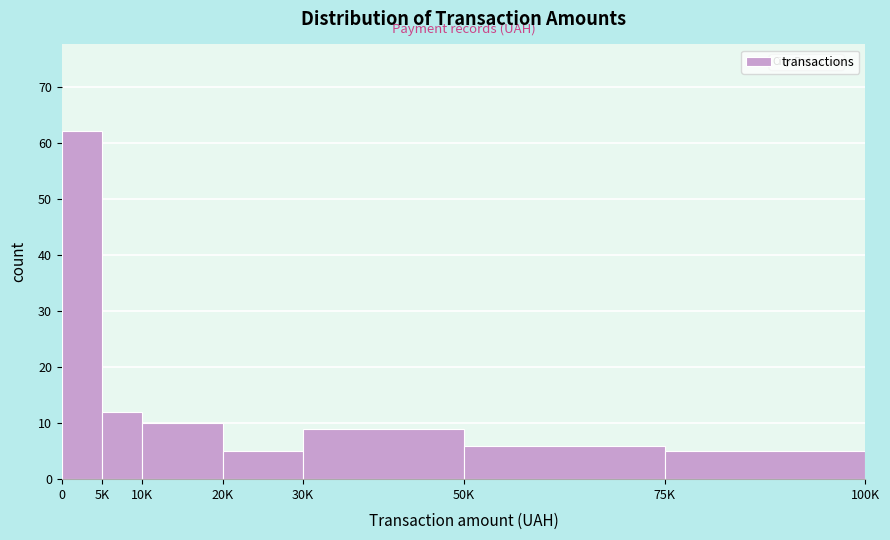

Reading right to left, list all the values displayed in this chart.

75K=5	50K=6	30K=9	20K=5	10K=10	5K=12	0=62